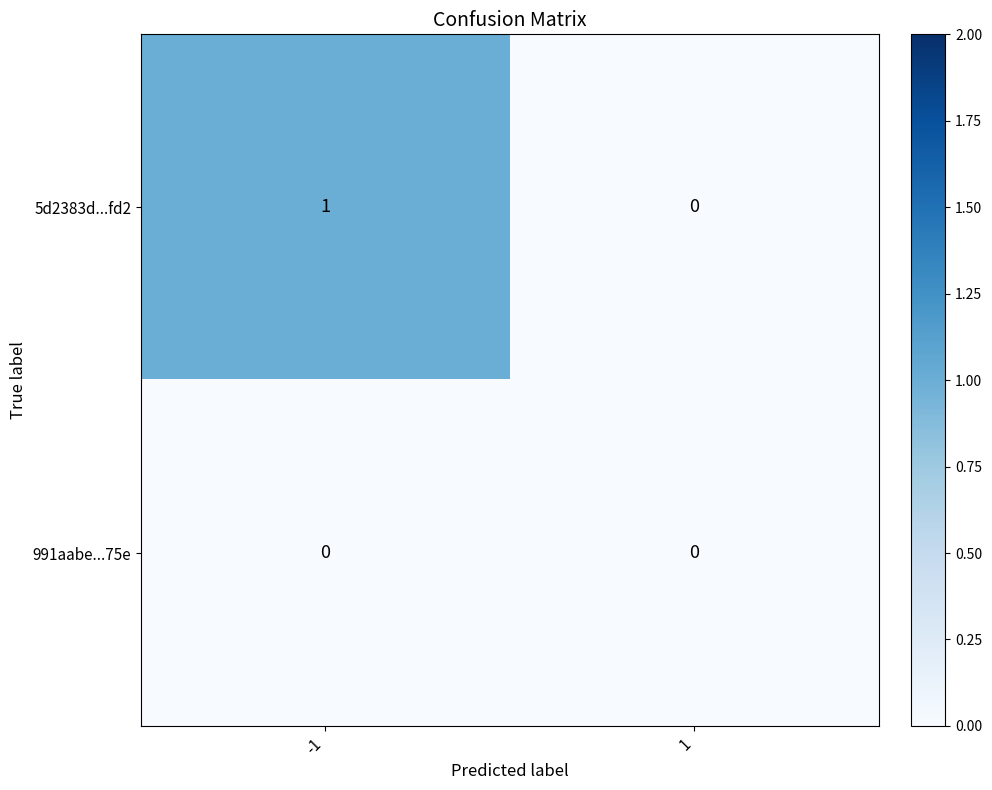

Rank the series by their average value, from lowest to highest.

991aabe...75e, 5d2383d...fd2